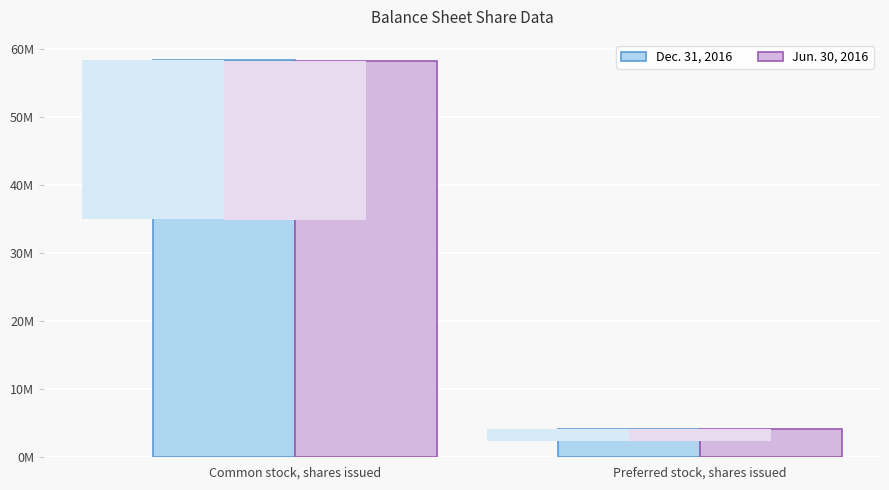

Rank the series by their average value, from lowest to highest.

Jun. 30, 2016, Dec. 31, 2016